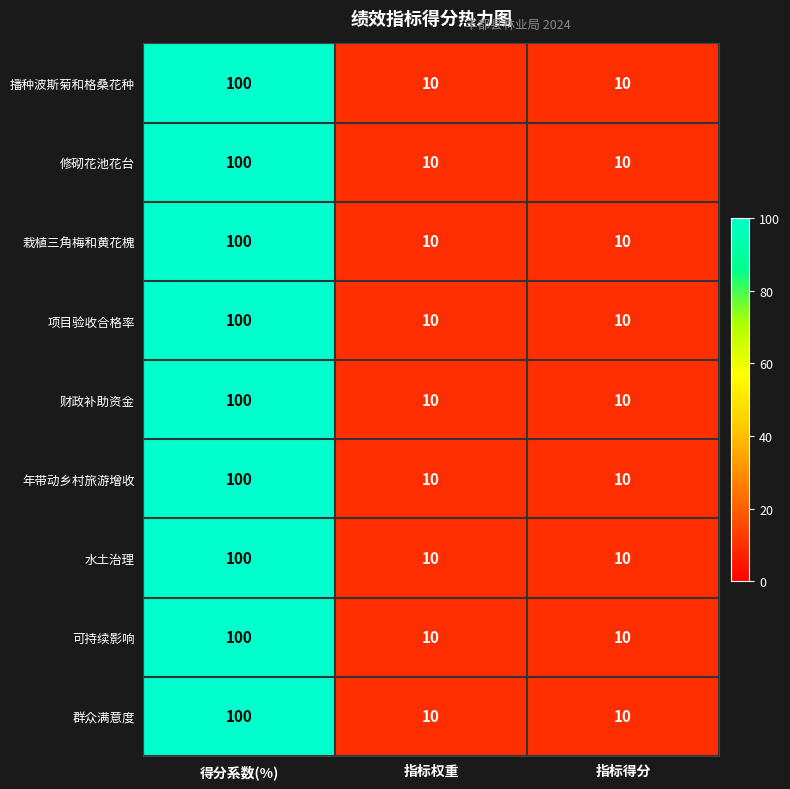

At how many categories does at least one series exceed 35?

1